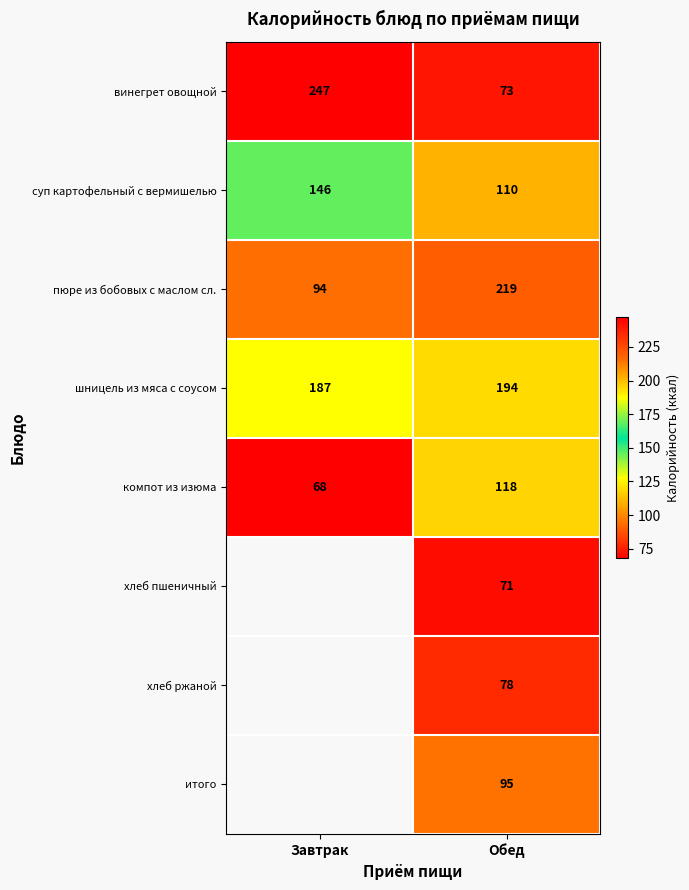

At which label is пюре из бобовых с маслом сл. closest to 156?

Завтрак